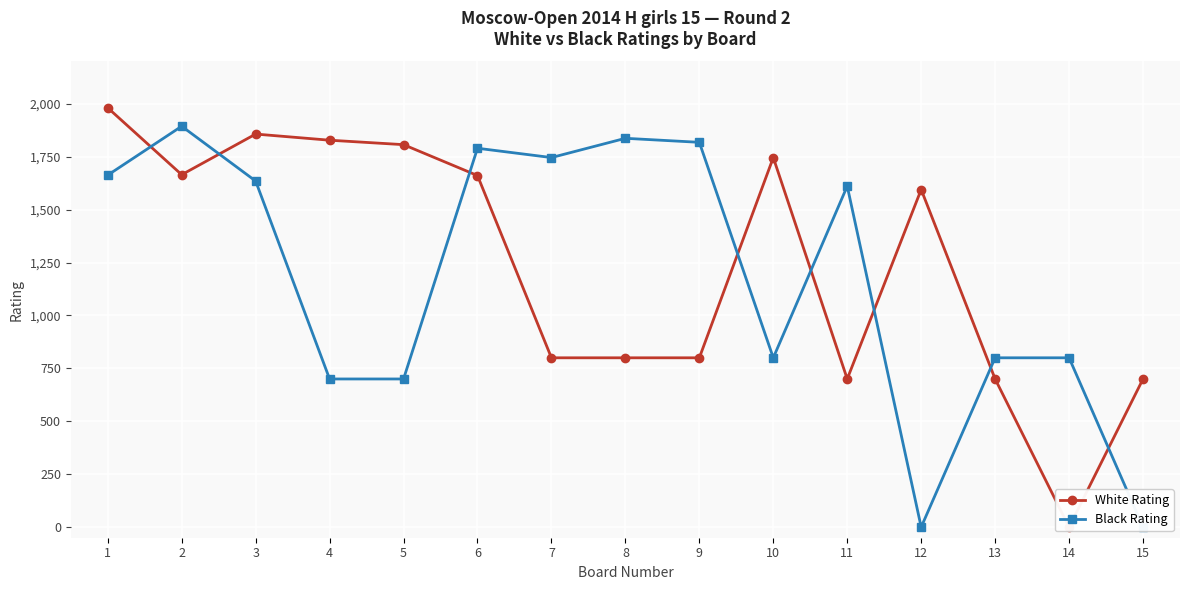

Which category has the highest value in the Black Rating series?

2